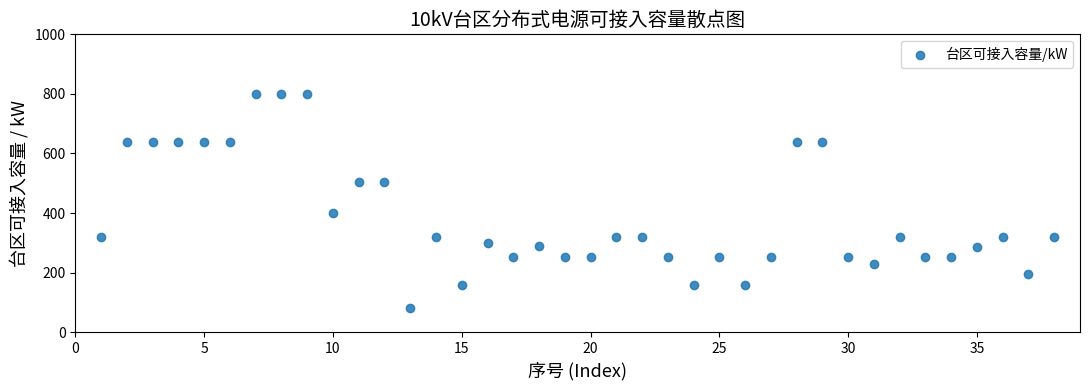

What is the range of Y values (max minus min)?

720.0